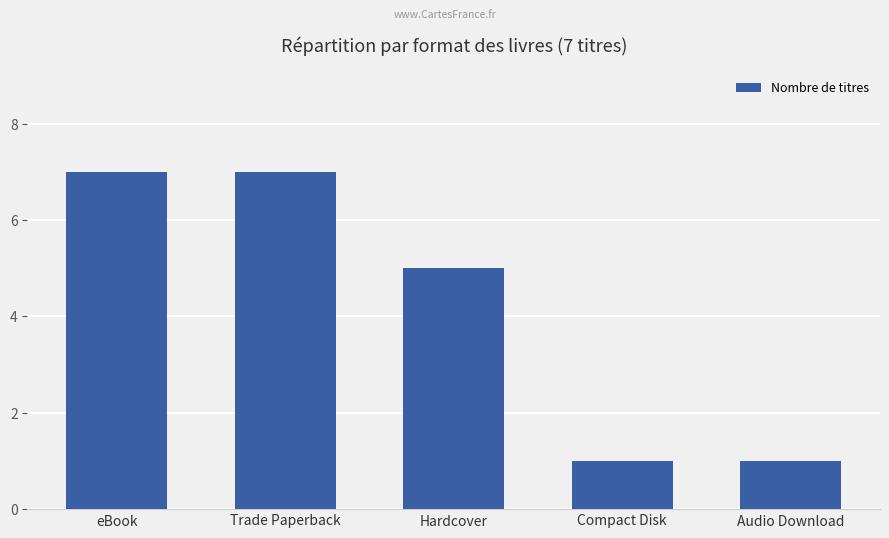

What position from the right is Hardcover?

3